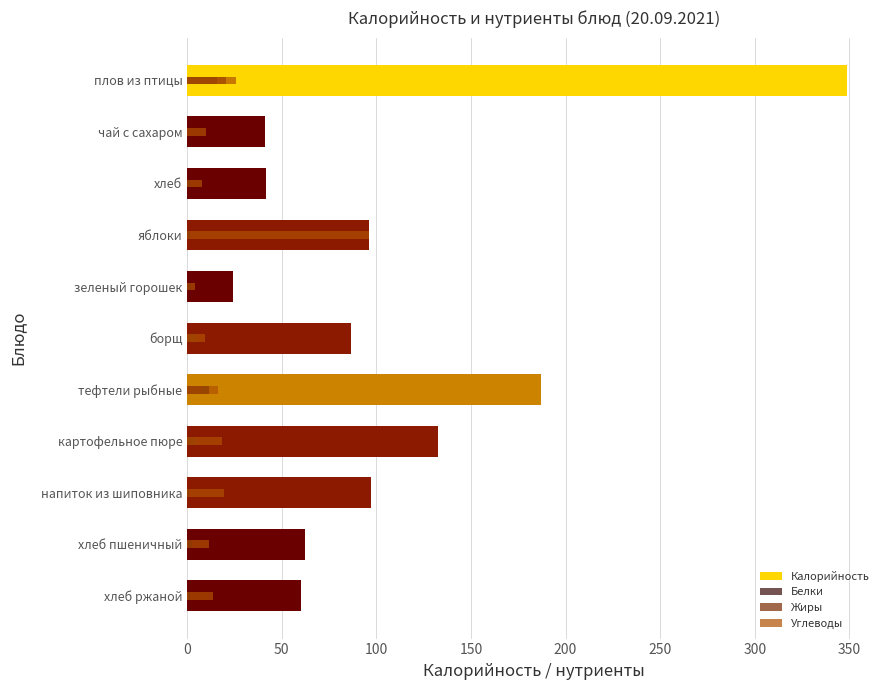

What is the total value across all series at хлеб ржаной?

75.2